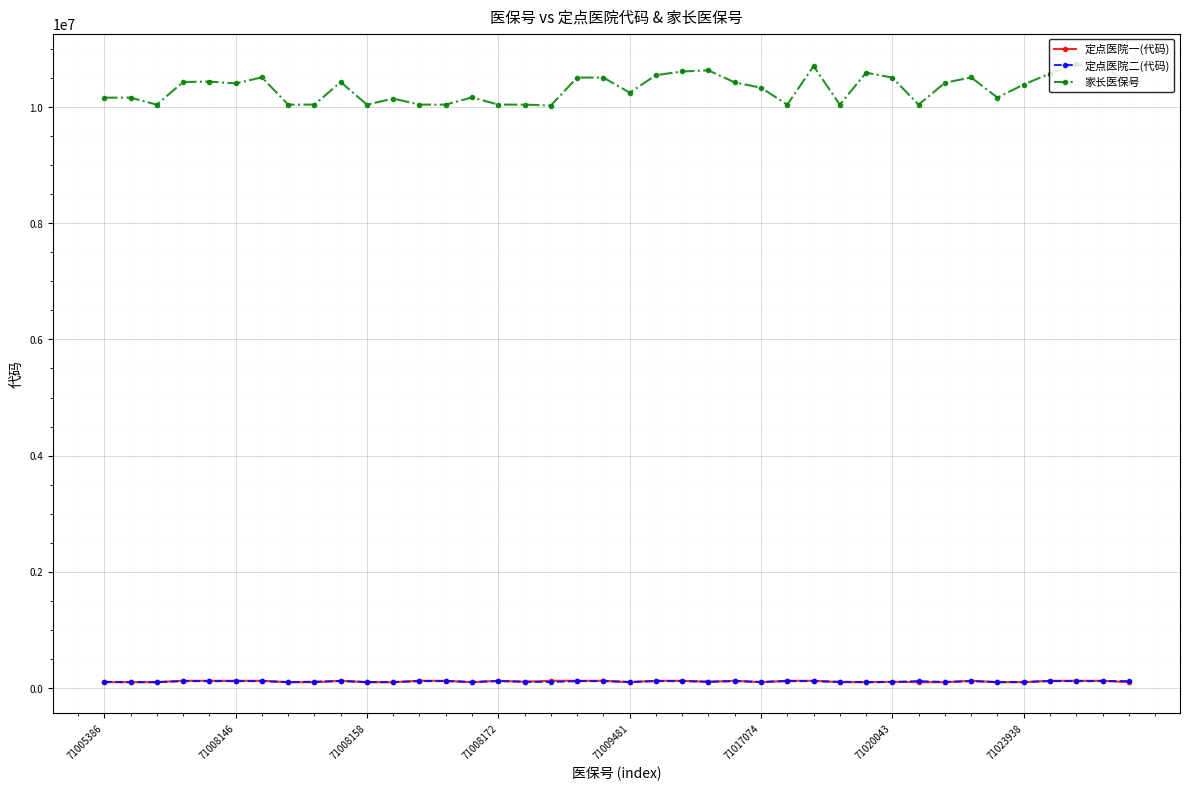

What is the difference between the maximum and minimum values in the 家长医保号 series?

707341